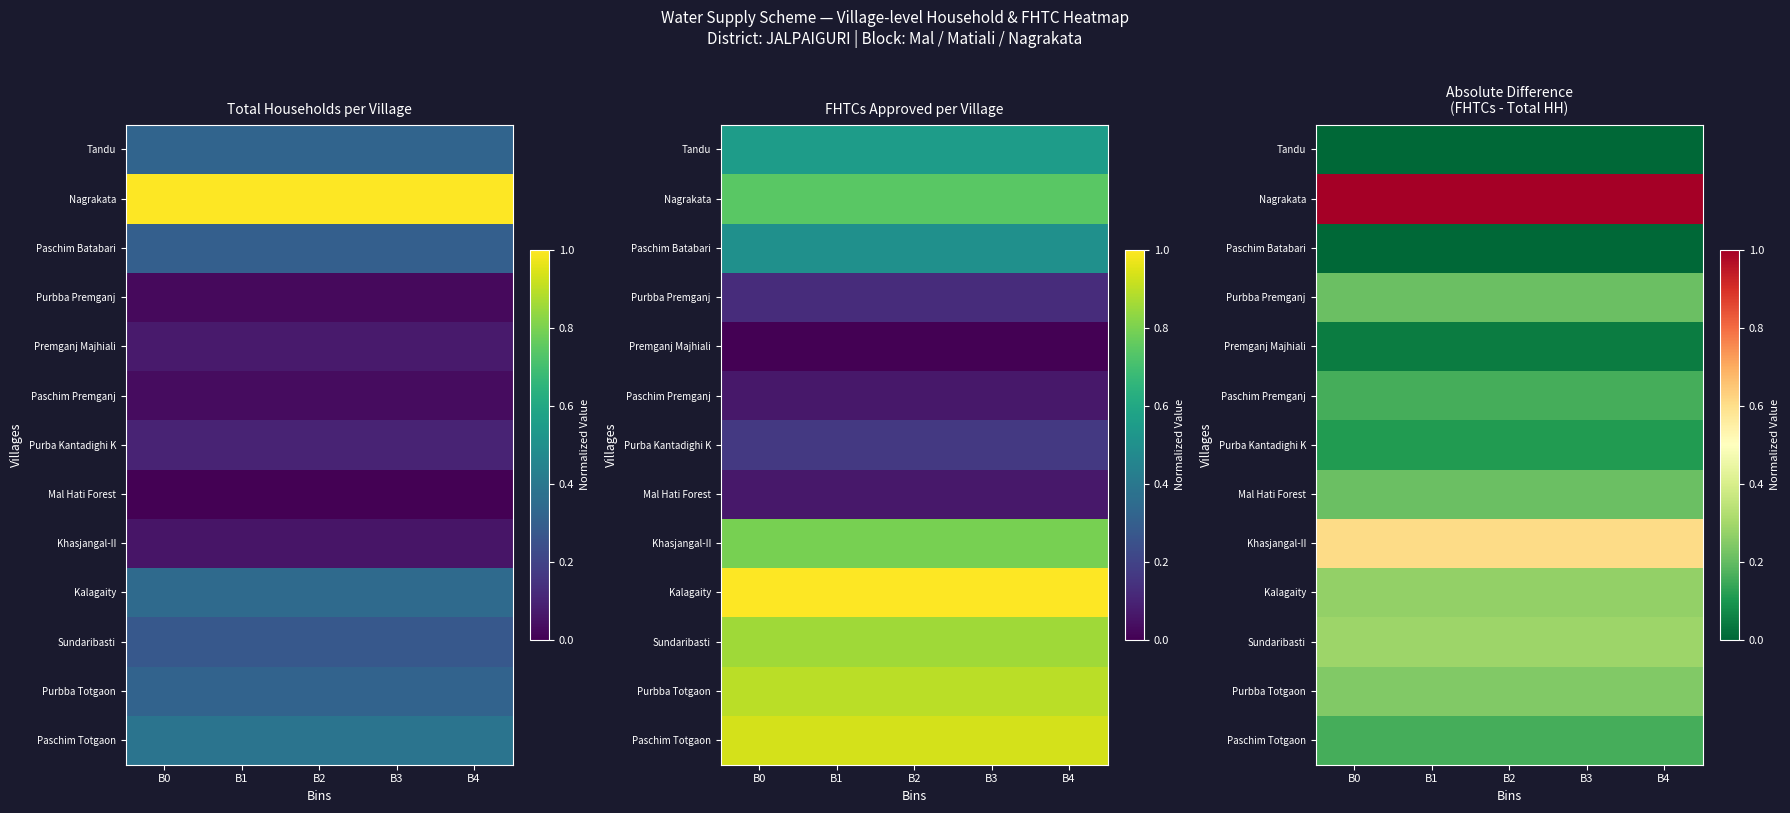

At which label is Premganj Majhiali closest to 0?

B0